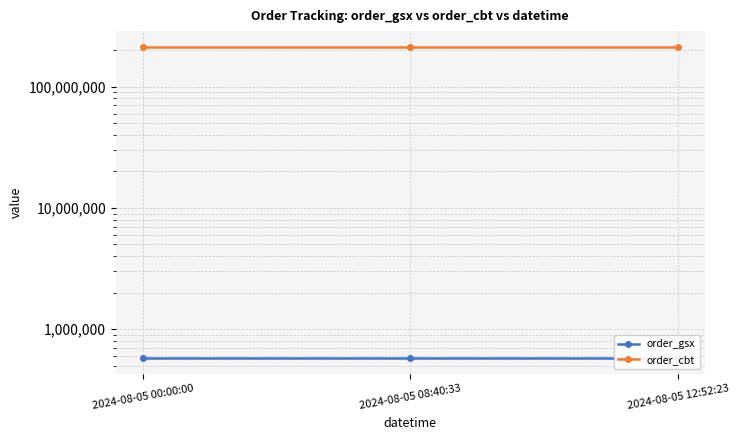

Reading right to left, extract all data points from this chart.

order_gsx: 2024-08-05 12:52:23=574787	2024-08-05 08:40:33=574787	2024-08-05 00:00:00=574787
order_cbt: 2024-08-05 12:52:23=213675232	2024-08-05 08:40:33=213675232	2024-08-05 00:00:00=213675232